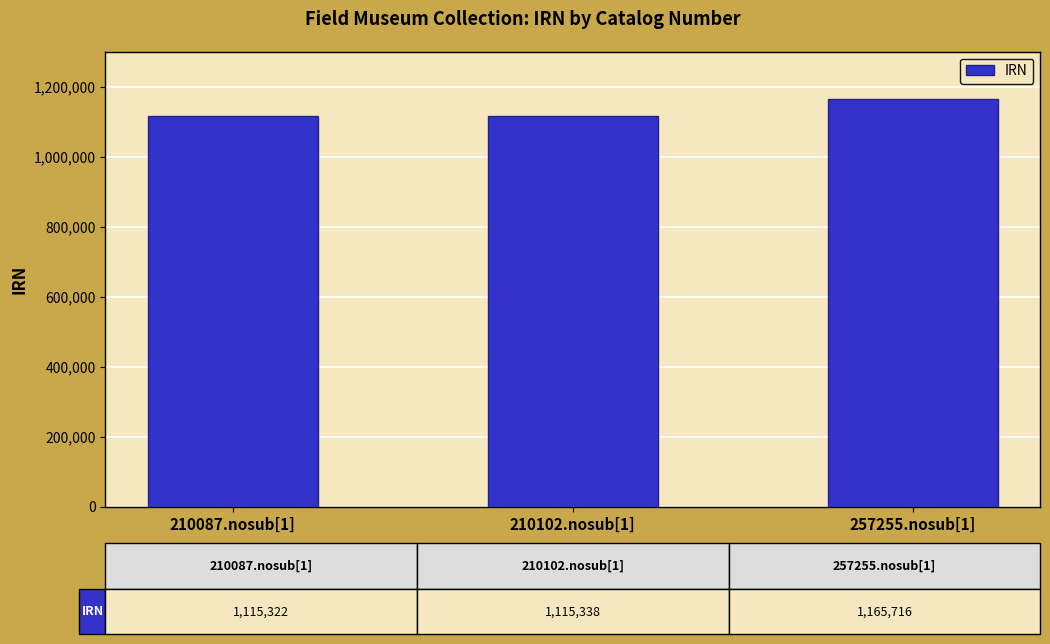

What is the value of the 2nd bar from the left?

1115338